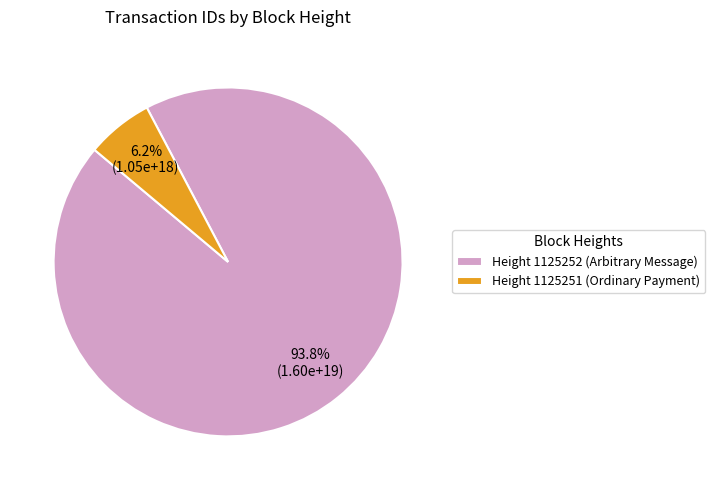

What is the majority slice?

Height 1125252 (Arbitrary Message)